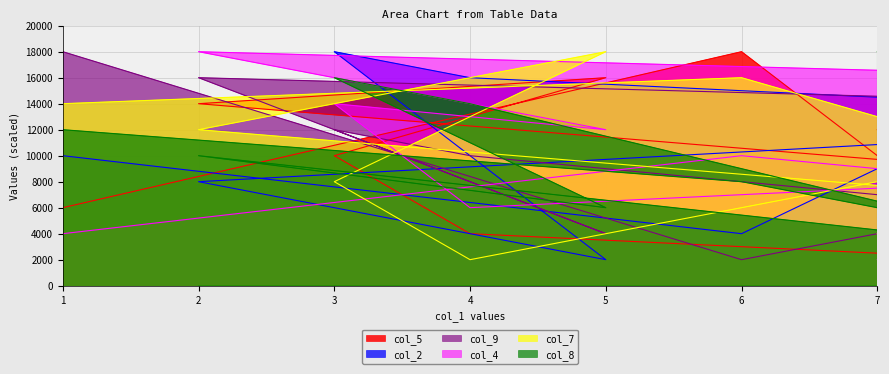

At which category does col_8 reach its first local peak?

3